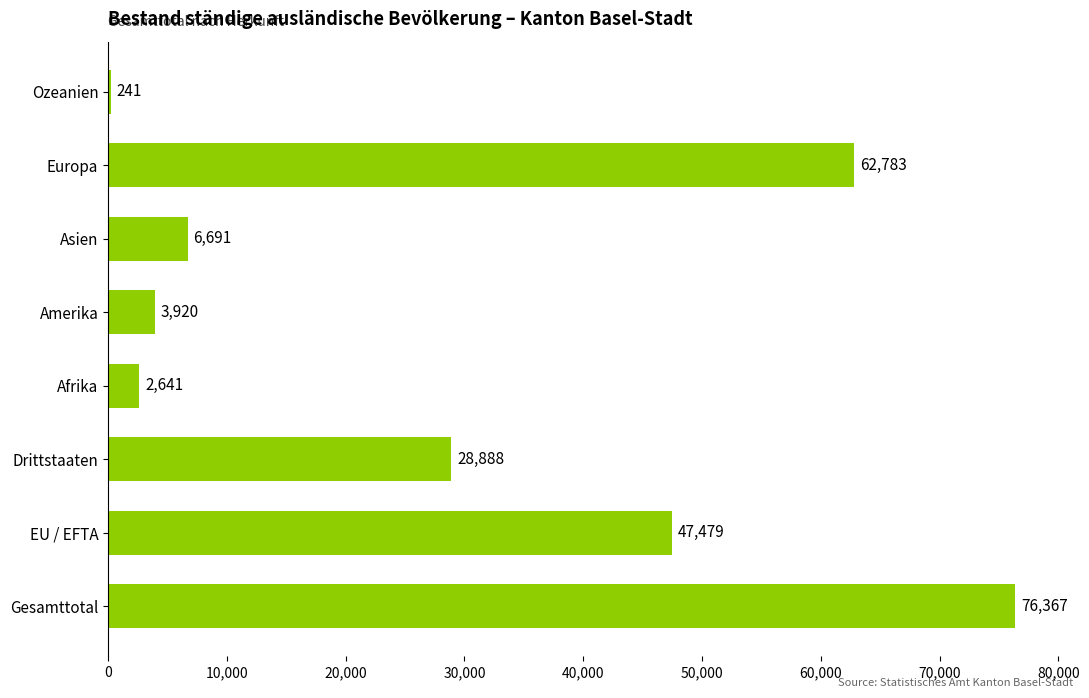

What is the approximate value at Afrika?

2641